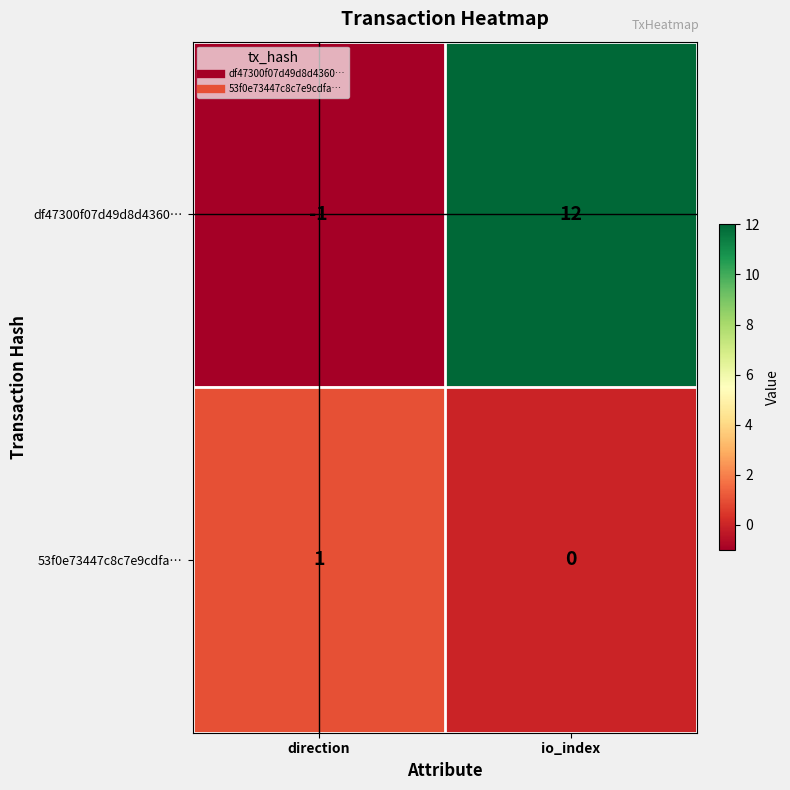

Which series has the largest range (max minus min)?

df47300f07d49d8d4360…